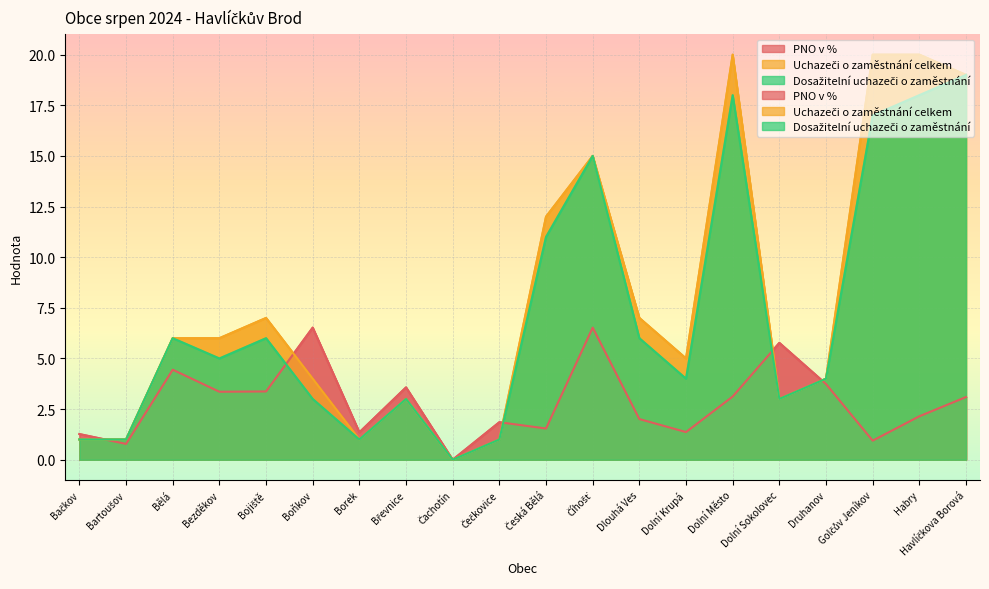

True or false: Dosažitelní uchazeči o zaměstnání has more than 0 points higher than both neighbors.

True